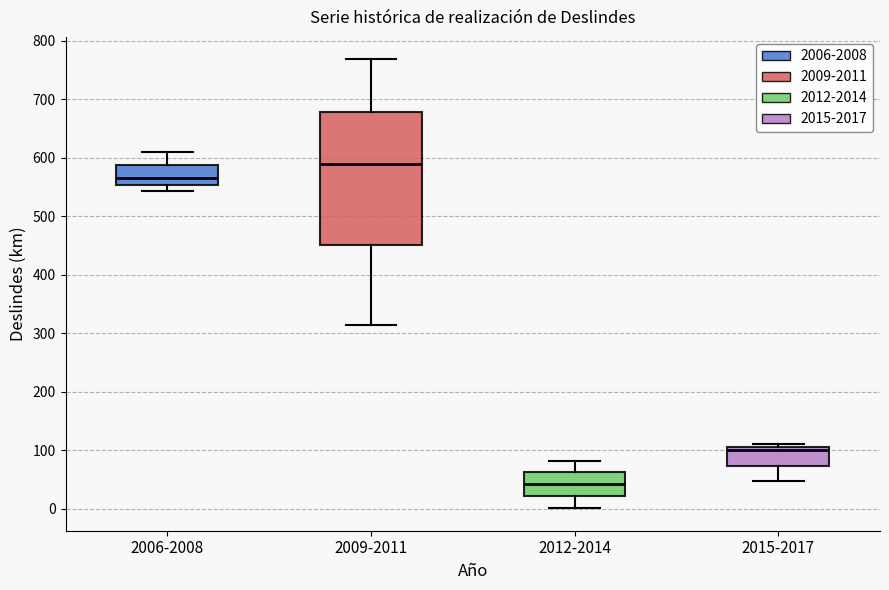

Reading left to right, transcribe this box plot: for each box, give where its median line is, the range the box spans, and where its two whiskers end, as read against the y-axis. The values are not printed on the chart, so give them approximately, as read against the axis.

2006-2008: median 570, box 550 to 590, whiskers 540 to 610
2009-2011: median 590, box 450 to 680, whiskers 310 to 770
2012-2014: median 40, box 20 to 60, whiskers 0 to 80
2015-2017: median 100, box 70 to 110, whiskers 50 to 110 (just above the box's upper edge)